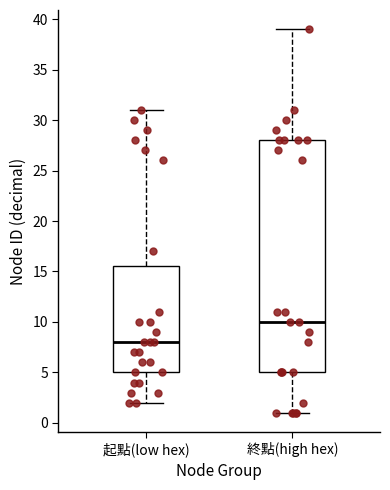

Which box has the lowest median line?

起點(low hex)